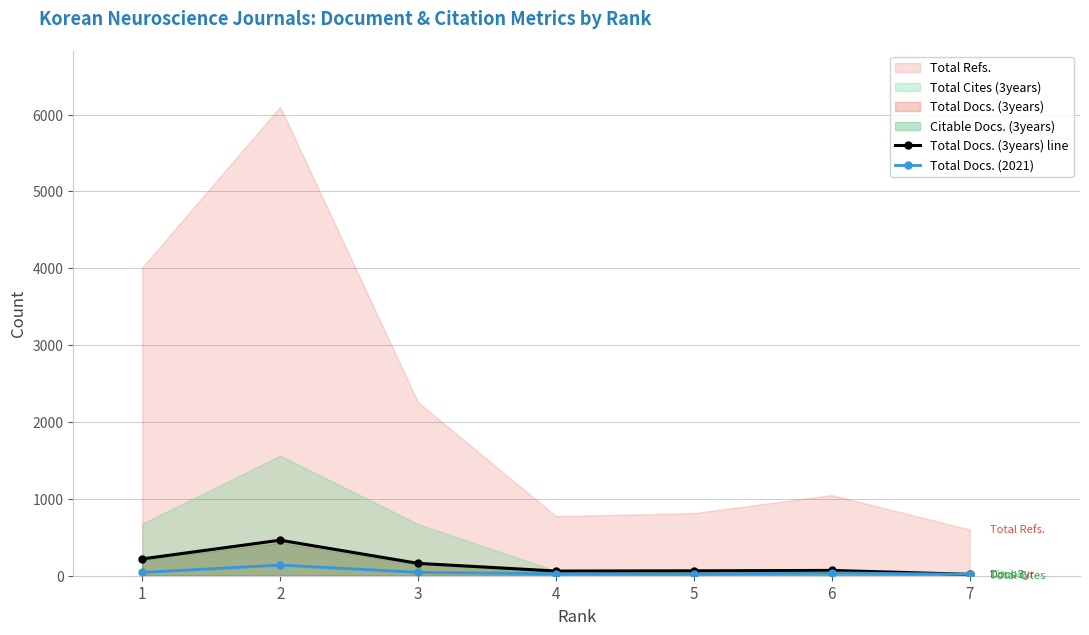

How many data points in Total Docs. (3years) line are less than 69?

3